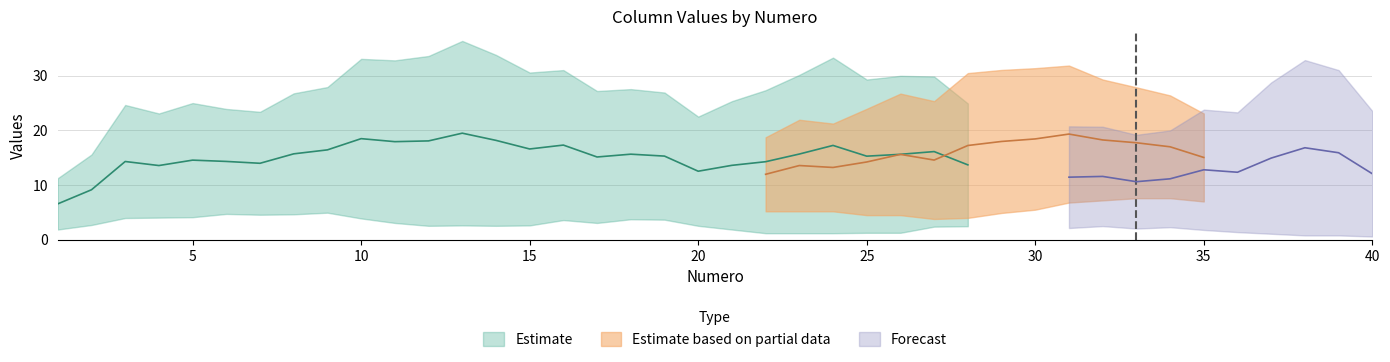

Is this an area chart (filled region under the line)?

No